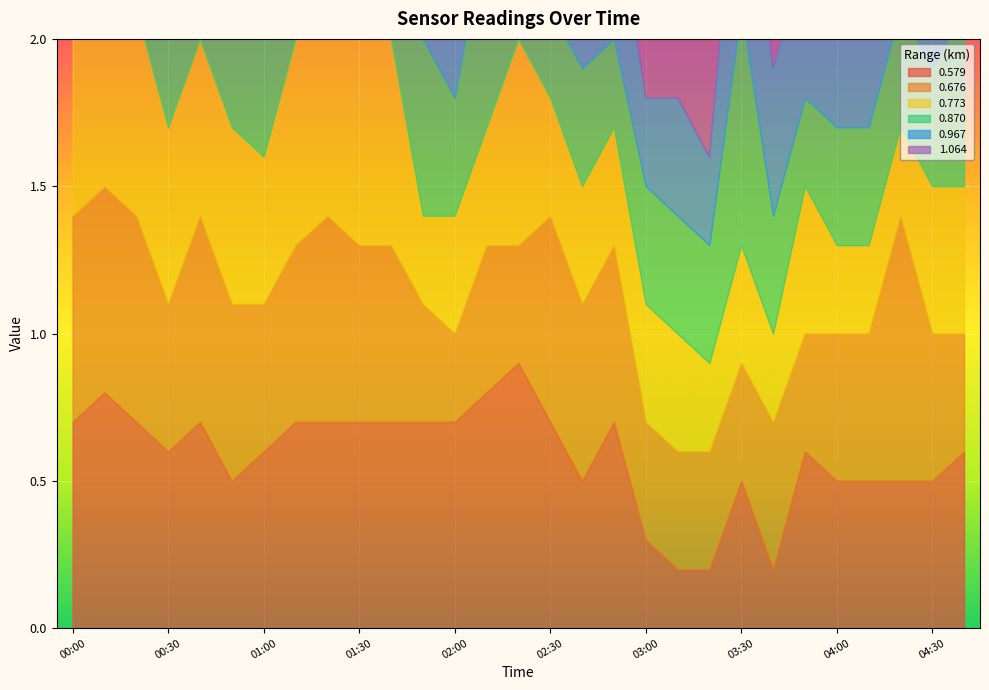

List the series in order of their peak value, lowest first.

0.870, 0.579, 0.676, 0.773, 0.967, 1.064